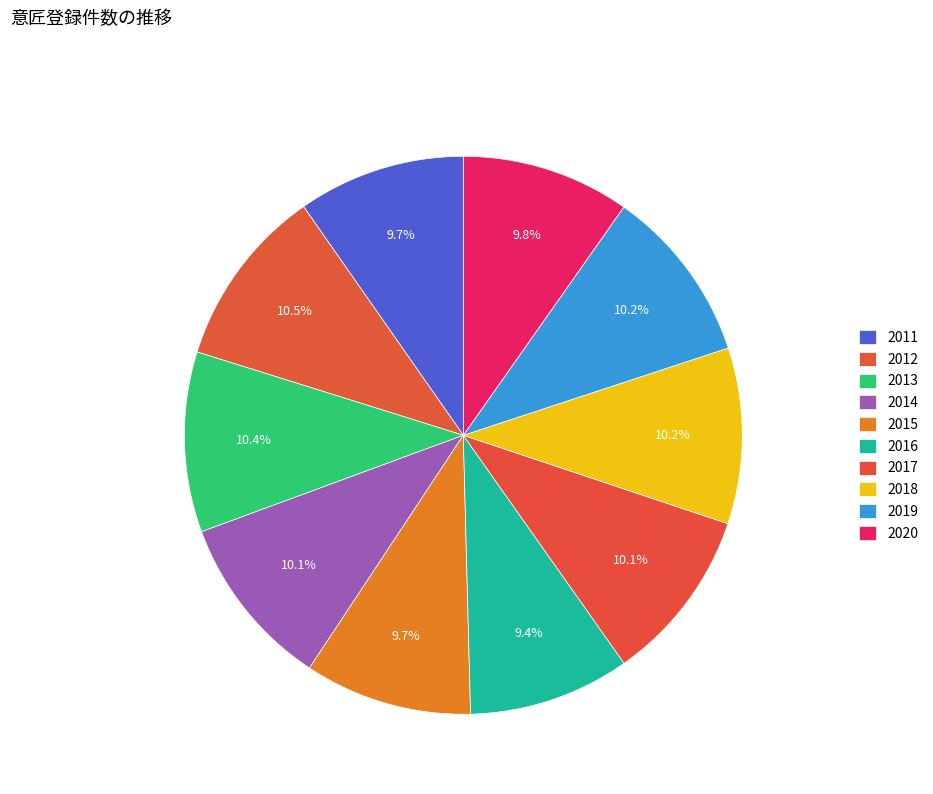

Which has a higher value, 2019 or 2020?

2019